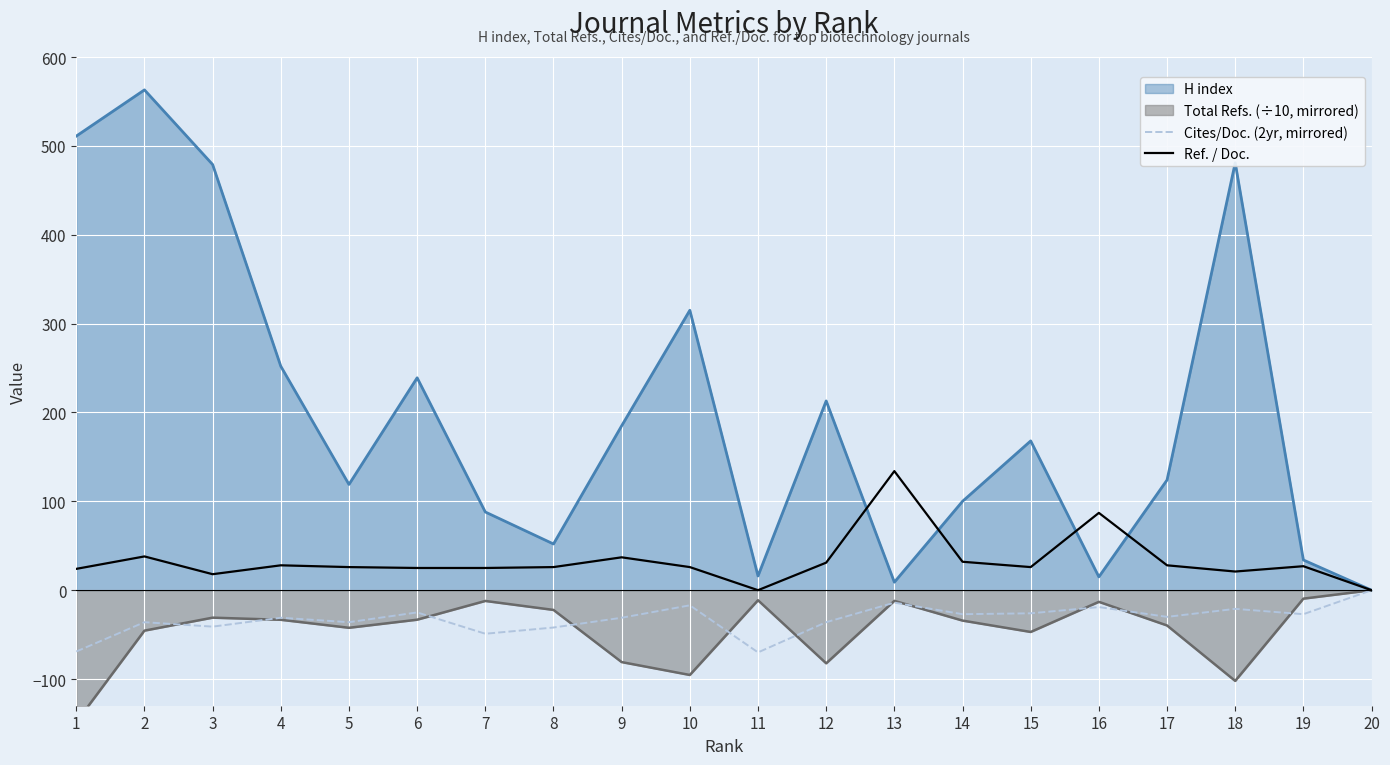

True or false: Cites/Doc. (2yr, mirrored) has more than 2 interior local peaks.

True